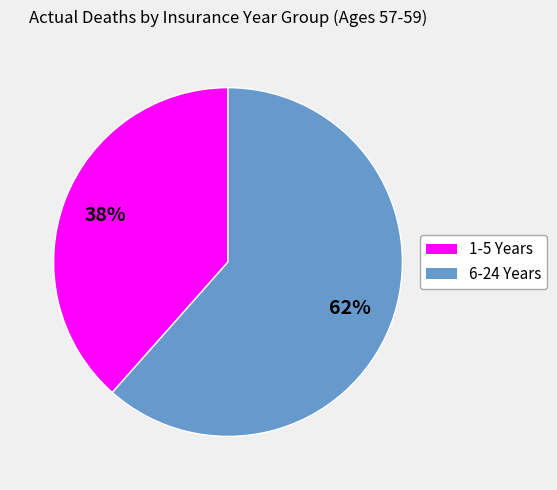

Which slice is the largest?

6-24